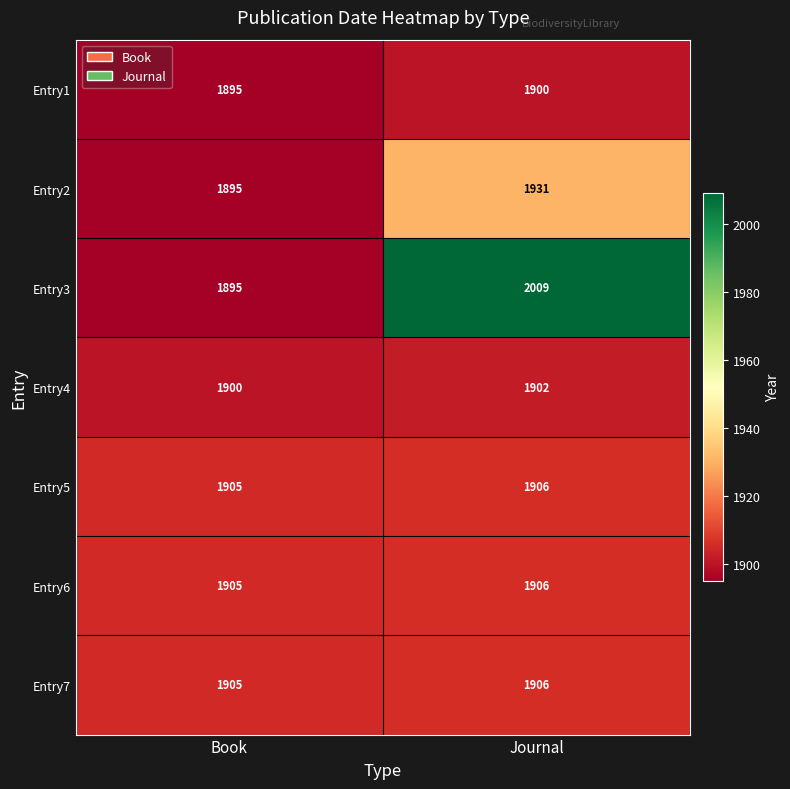

Which label corresponds to the largest value in the chart?

Journal